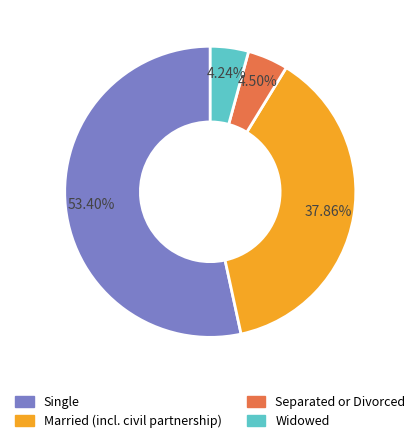

Do Widowed and Separated or Divorced together represent more than half of the pie?

No